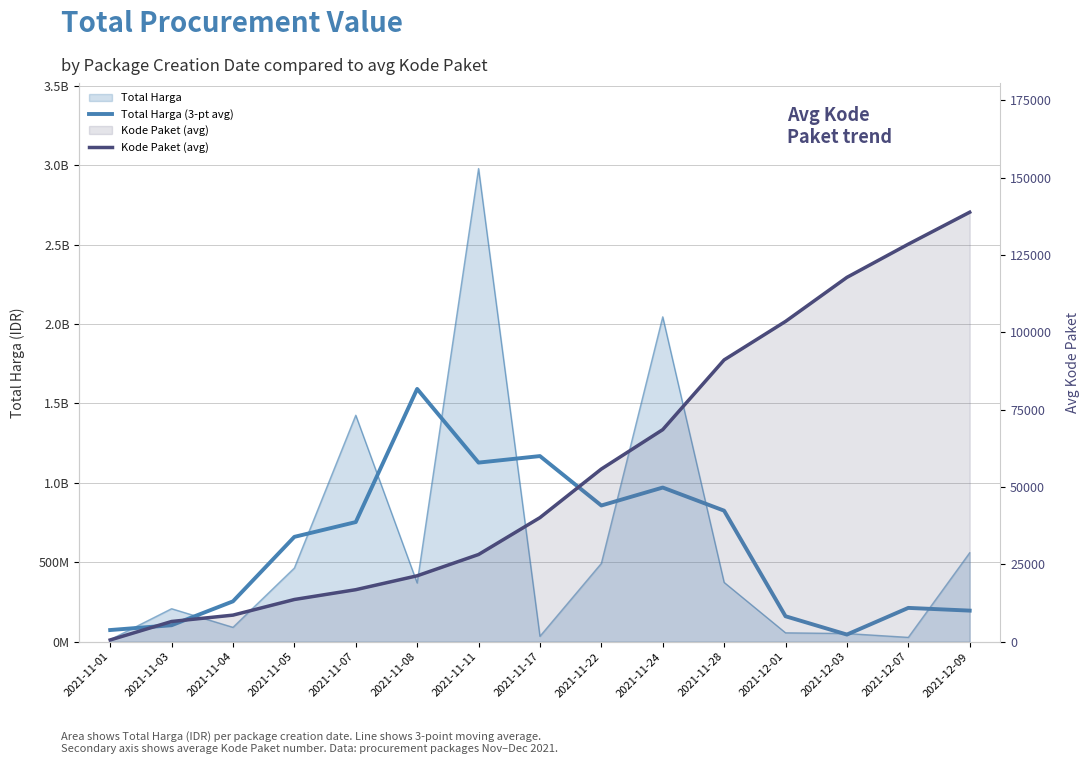

At which category does Total Harga (3-pt avg) reach its first local peak?

2021-11-08